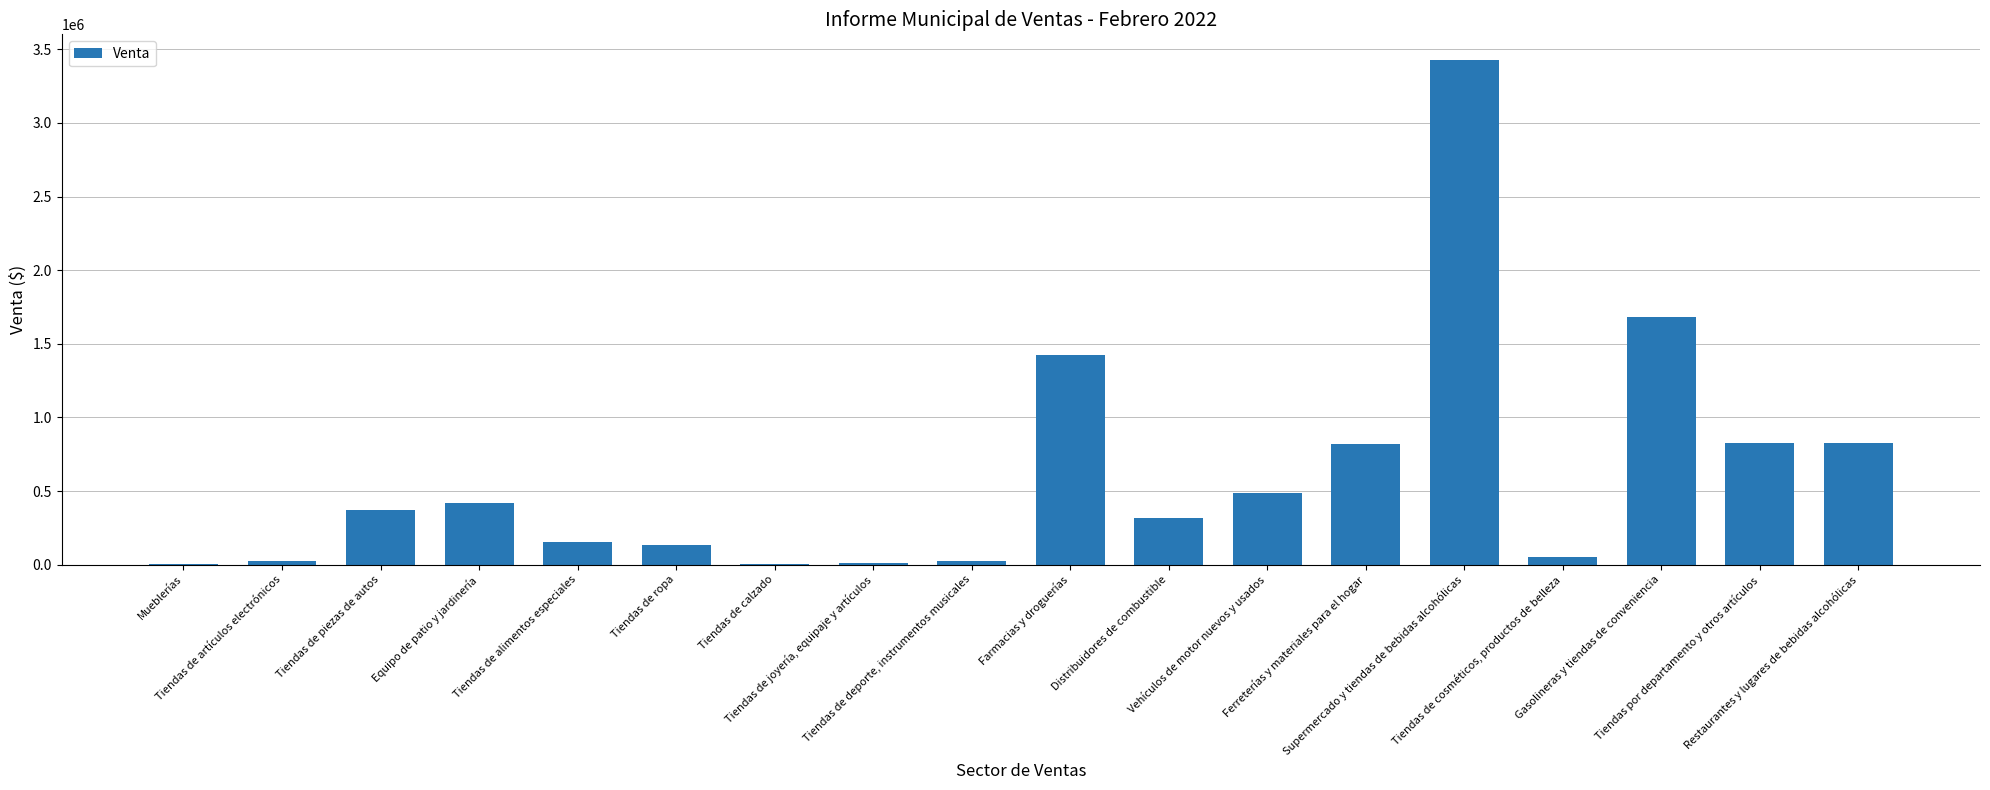

What is the sum of all values?

11023068.8